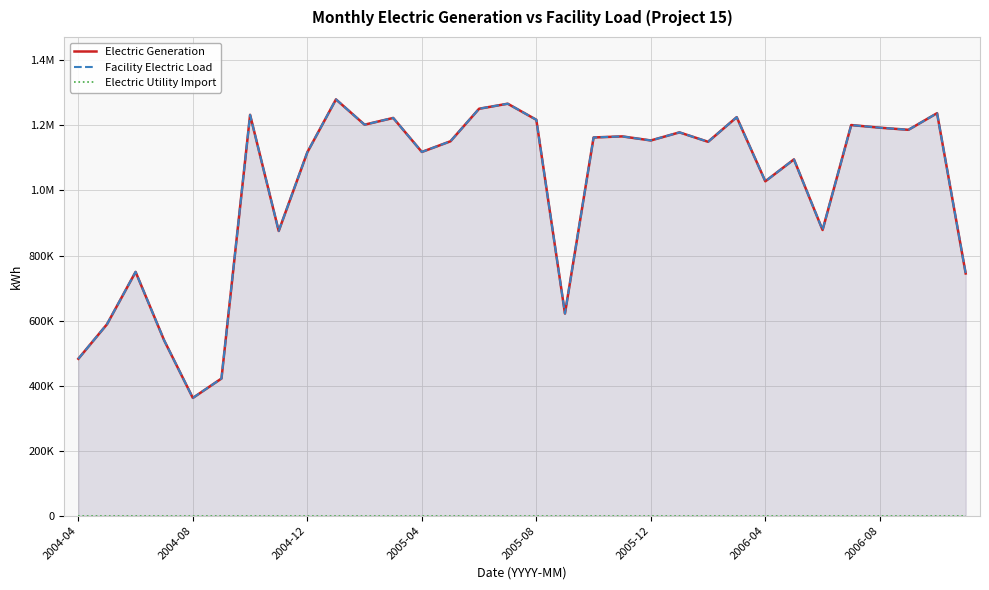

What is the difference between the maximum and minimum values in the Facility Electric Load series?

918060.2